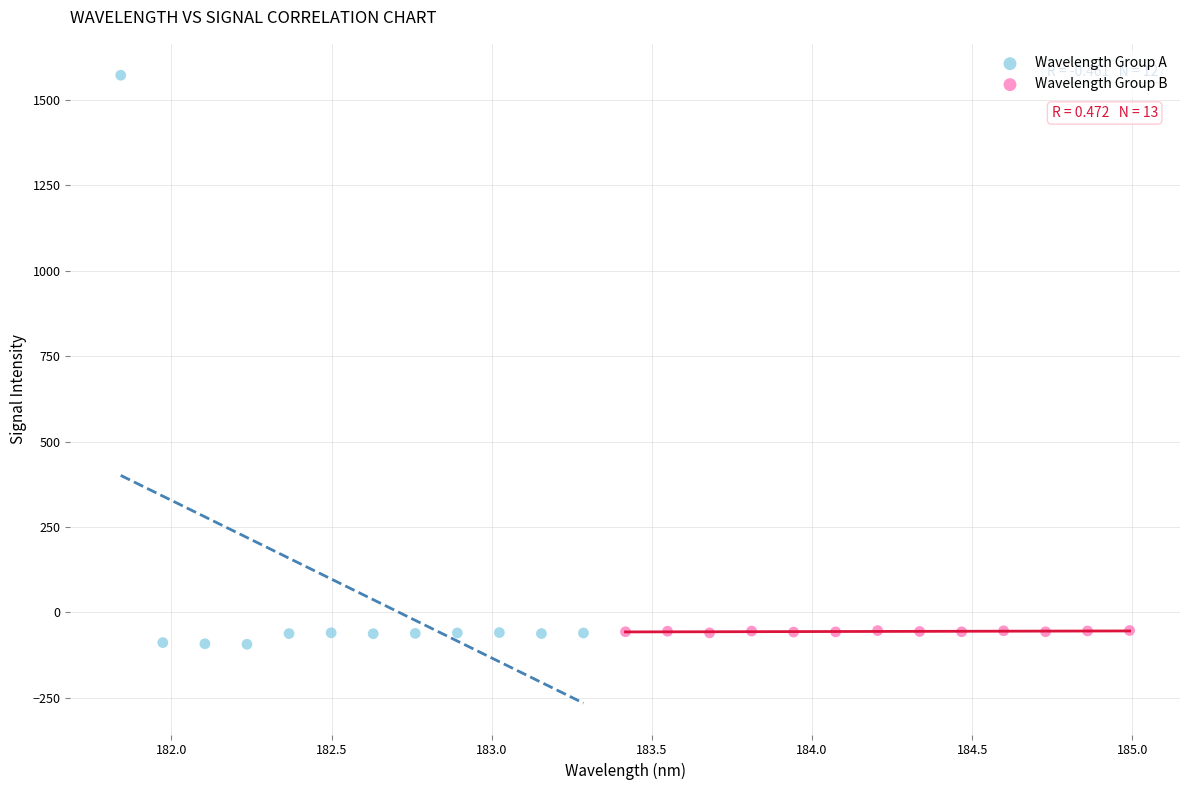

Which series reaches the maximum Y coordinate?

Wavelength Group A